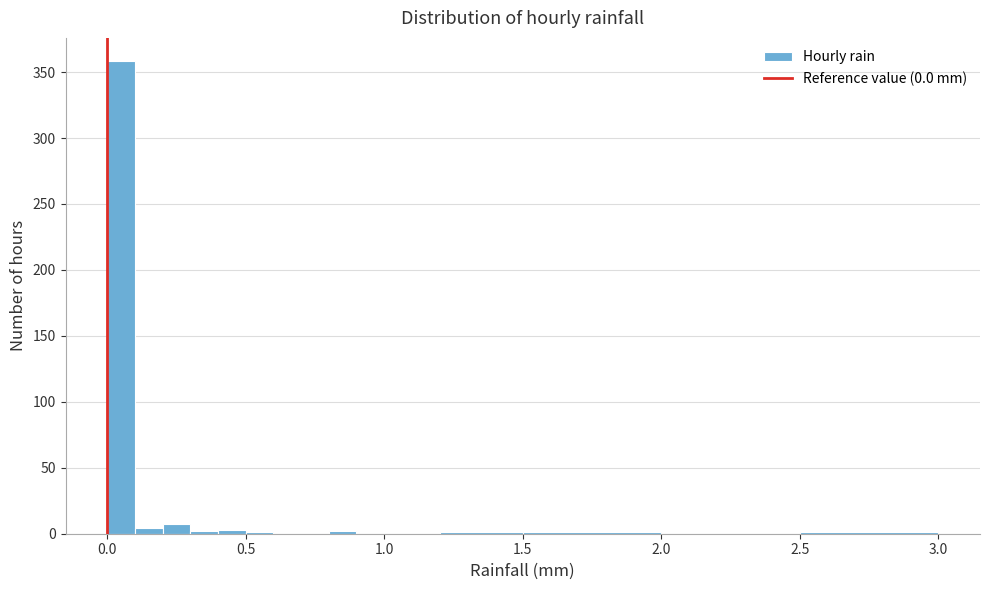

Around what value on the x-axis is the tallest bar? Give the approximate position of its centre, as read against the axis.

0.05